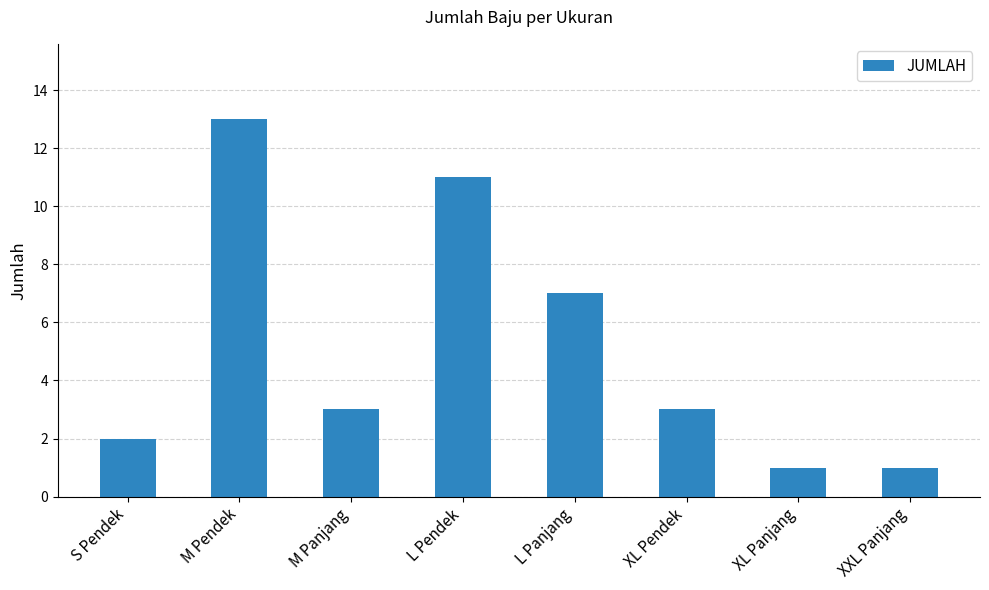

What is the change in value from M Pendek to XXL Panjang?

-12